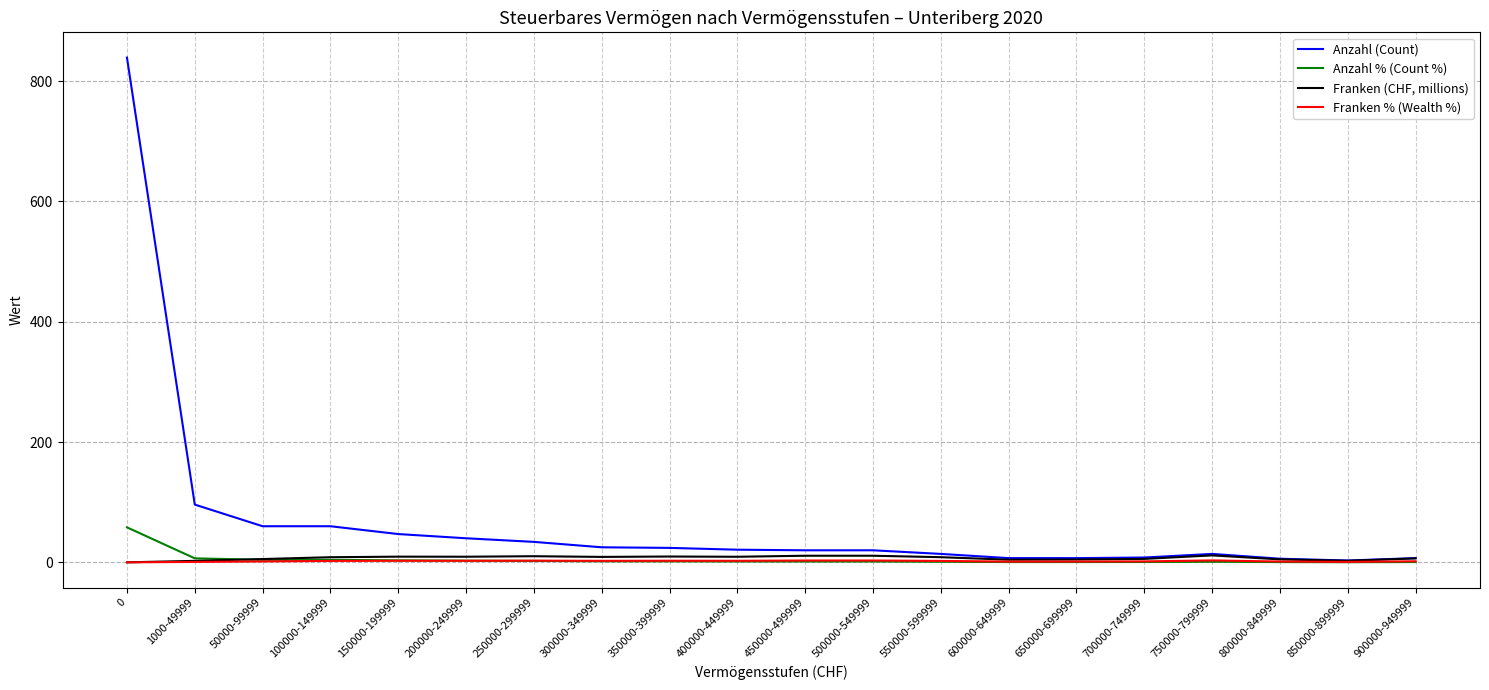

Rank the series by their maximum value, from lowest to highest.

Franken % (Wealth %), Franken (CHF, millions), Anzahl % (Count %), Anzahl (Count)